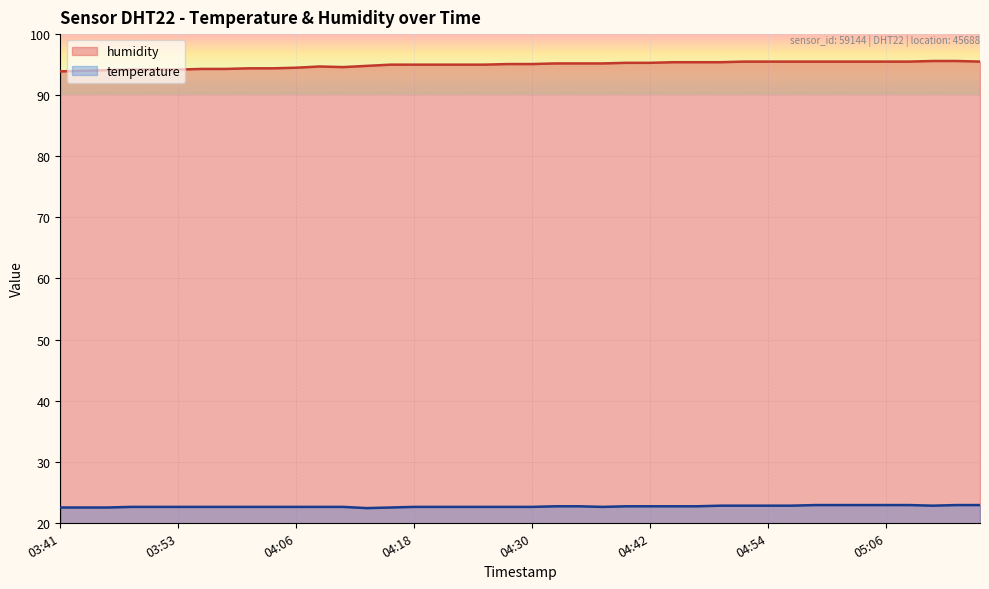

The humidity series shows 94.4 at 04:03. True or false?

True